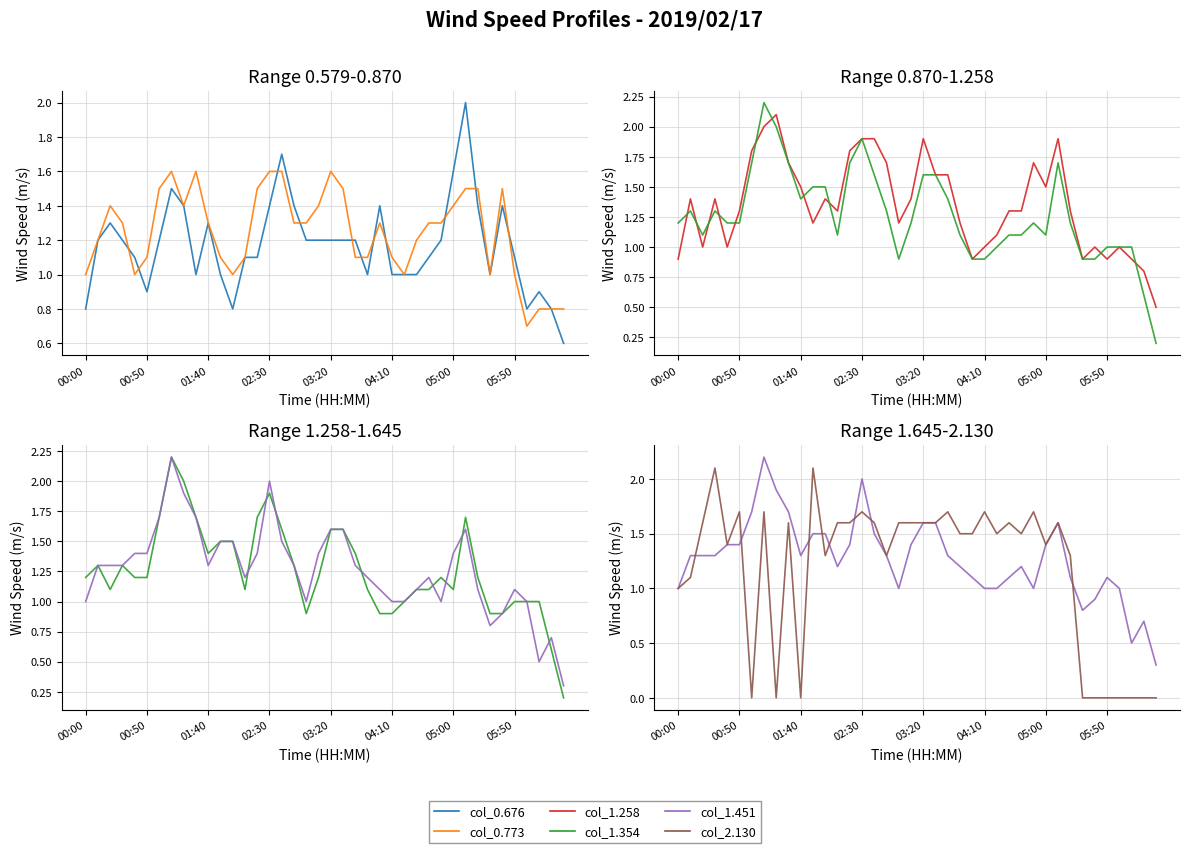

In col_2.130, how many points are lower than both neighbors (excluding endpoints)?

9